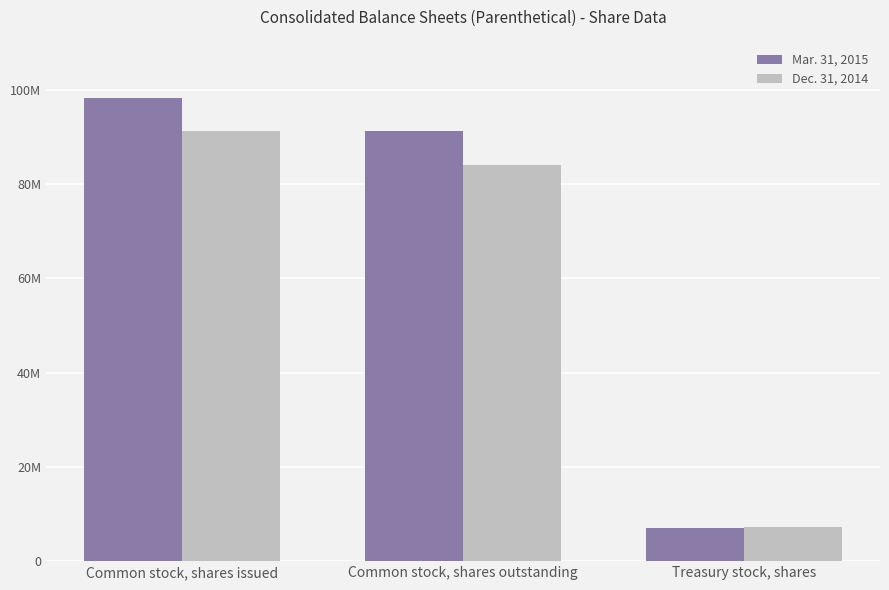

Are the bars horizontal?

No